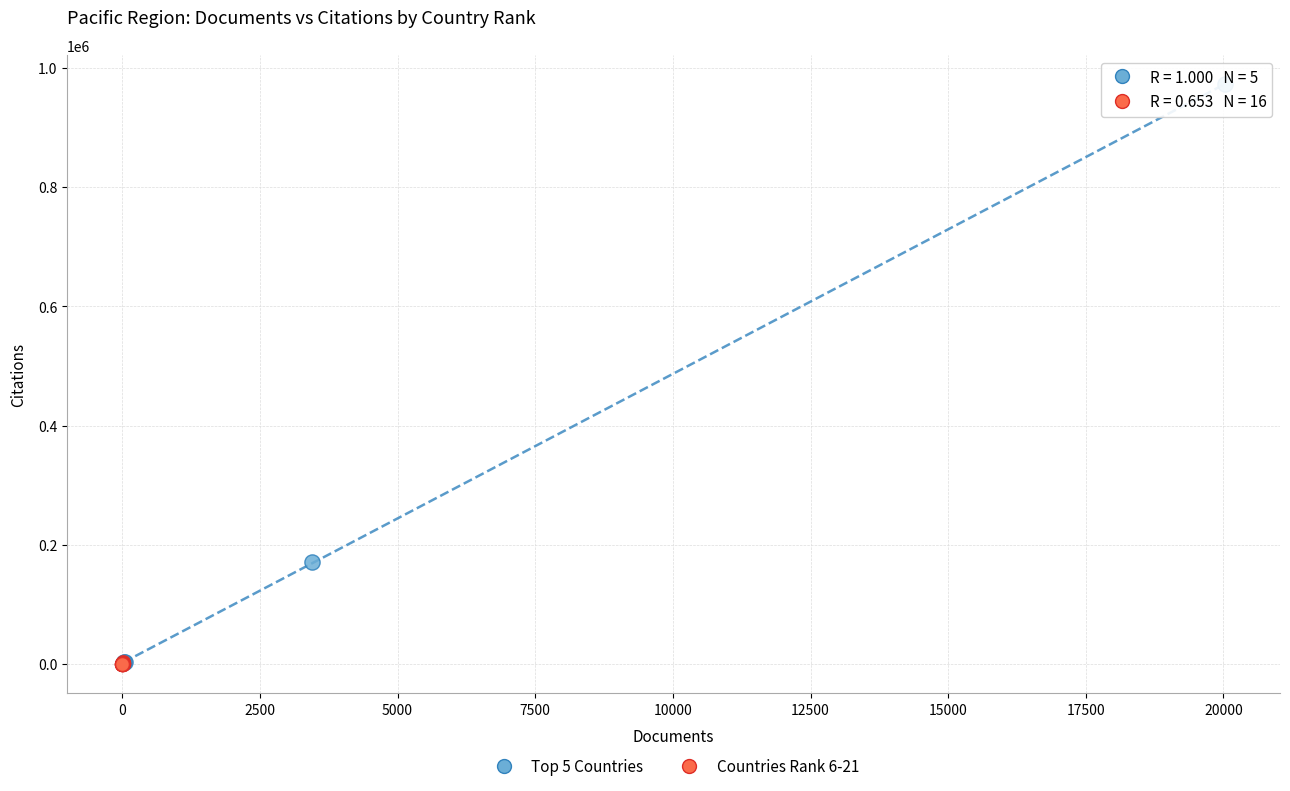

Which series has the widest spread of Y values?

Top 5 Countries